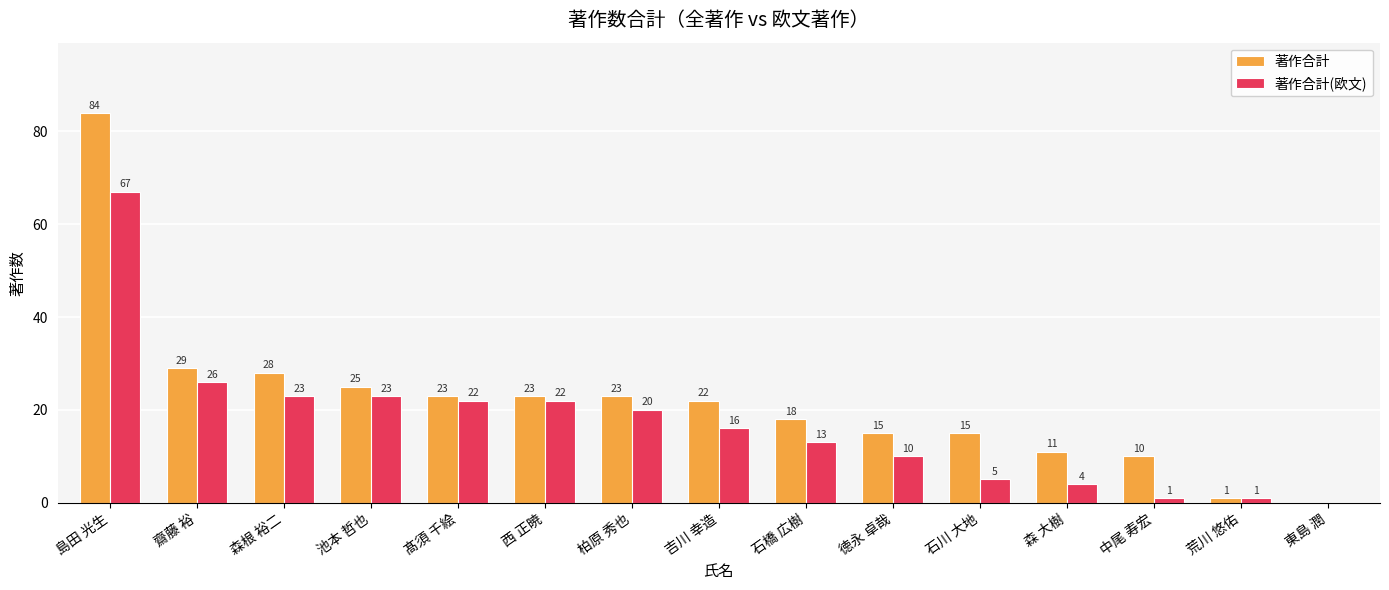

Between 森根 裕二 and 石川 大地, which series saw the biggest shift?

著作合計(欧文)